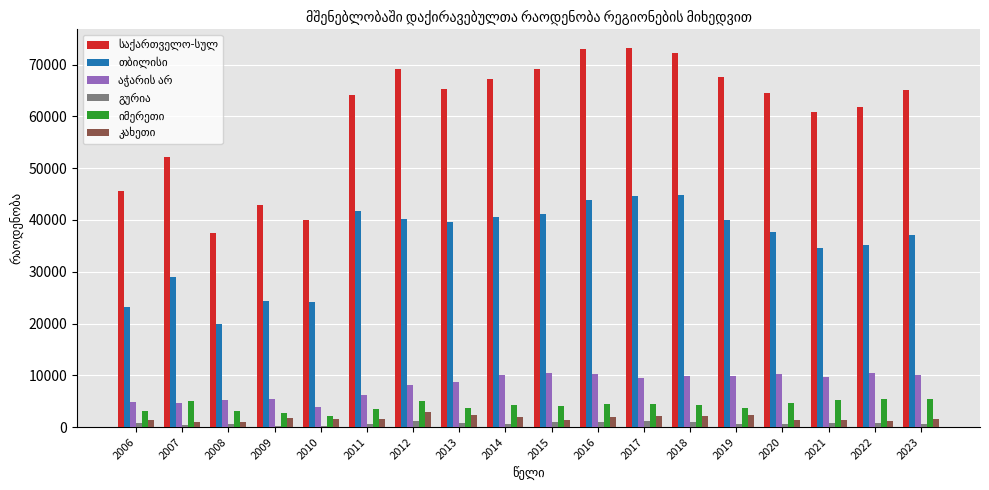

How many data points does each series have?

18